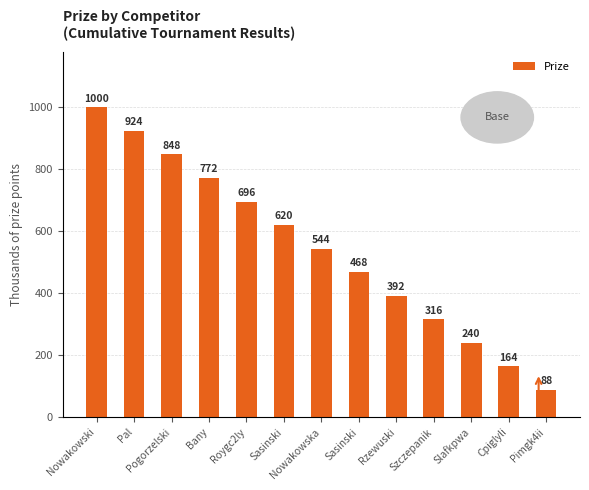

What is the value of the 6th bar from the left?

620